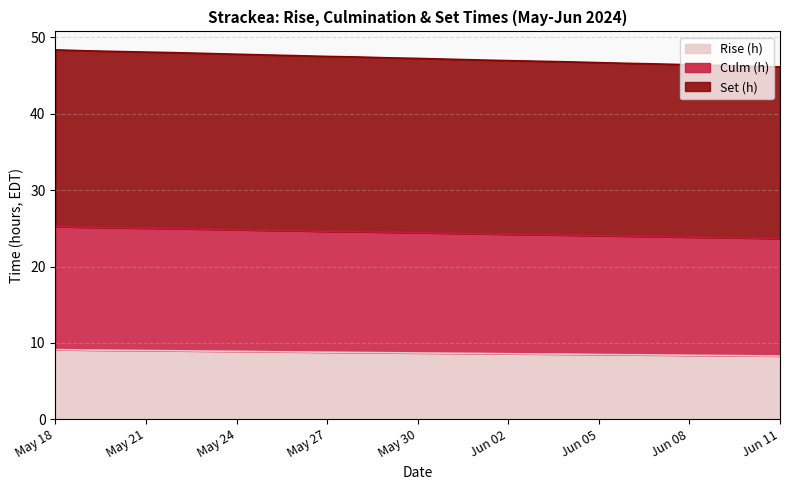

What is the difference between the highest and lowest values at May 19?

39.2